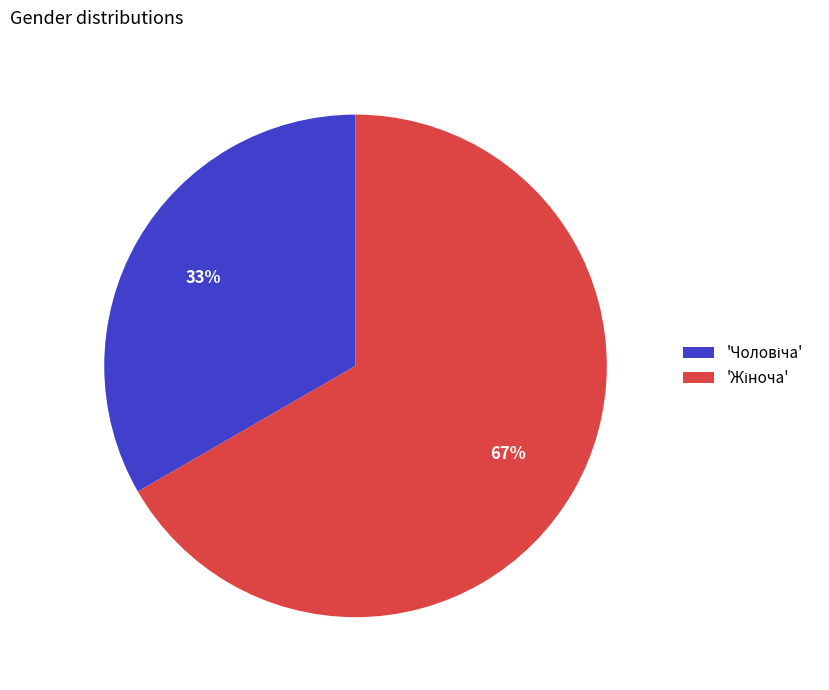

Does any single category account for the majority?

Yes